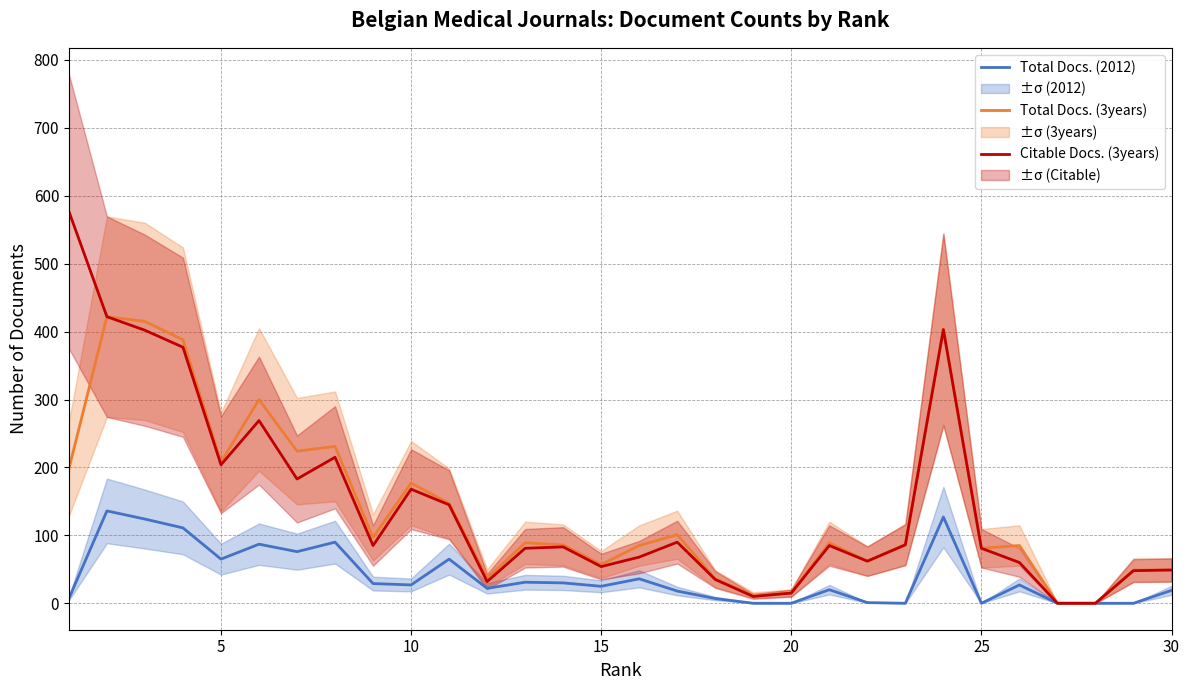

In Citable Docs. (3years), how many points are higher than both neighbors (excluding endpoints)?

7